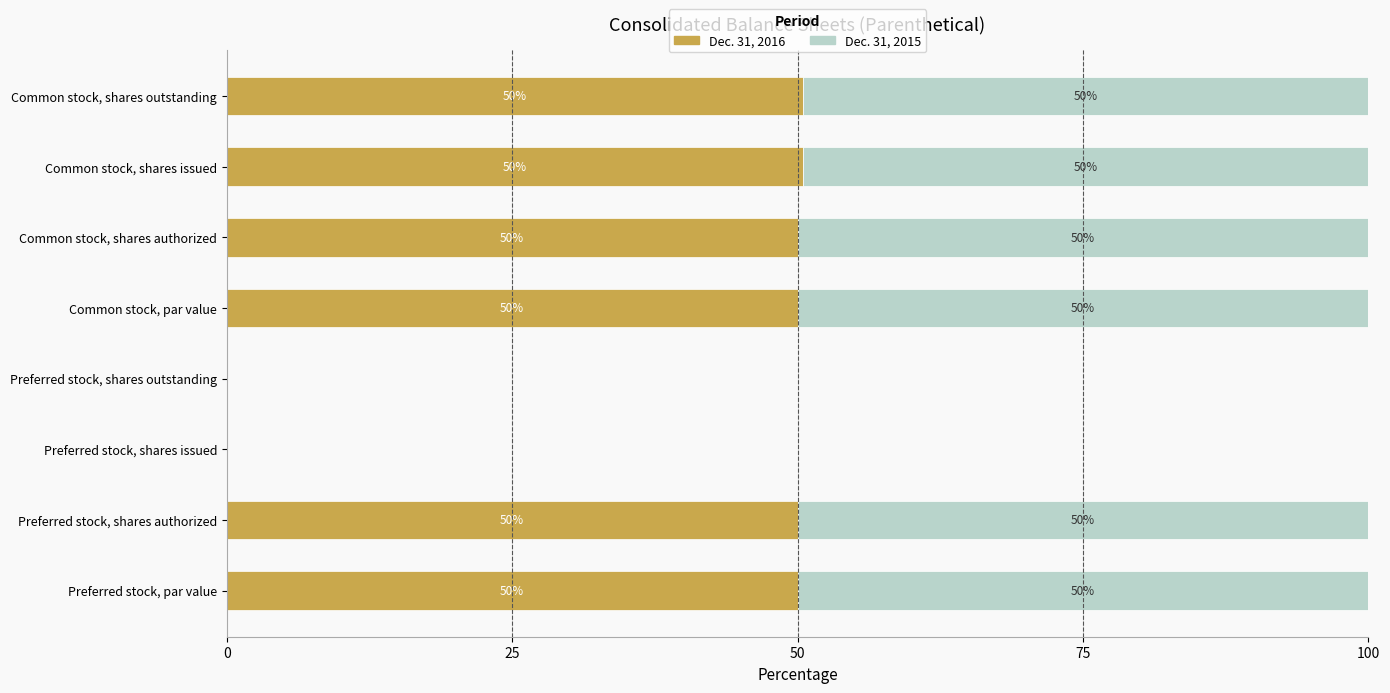

Is it true that Dec. 31, 2016 equals 10.9 at Common stock, par value?

False